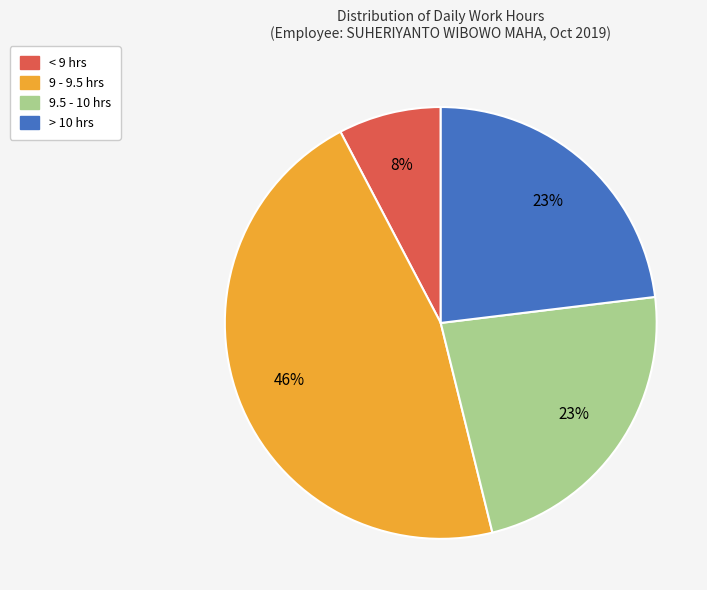

Does any single category account for the majority?

No